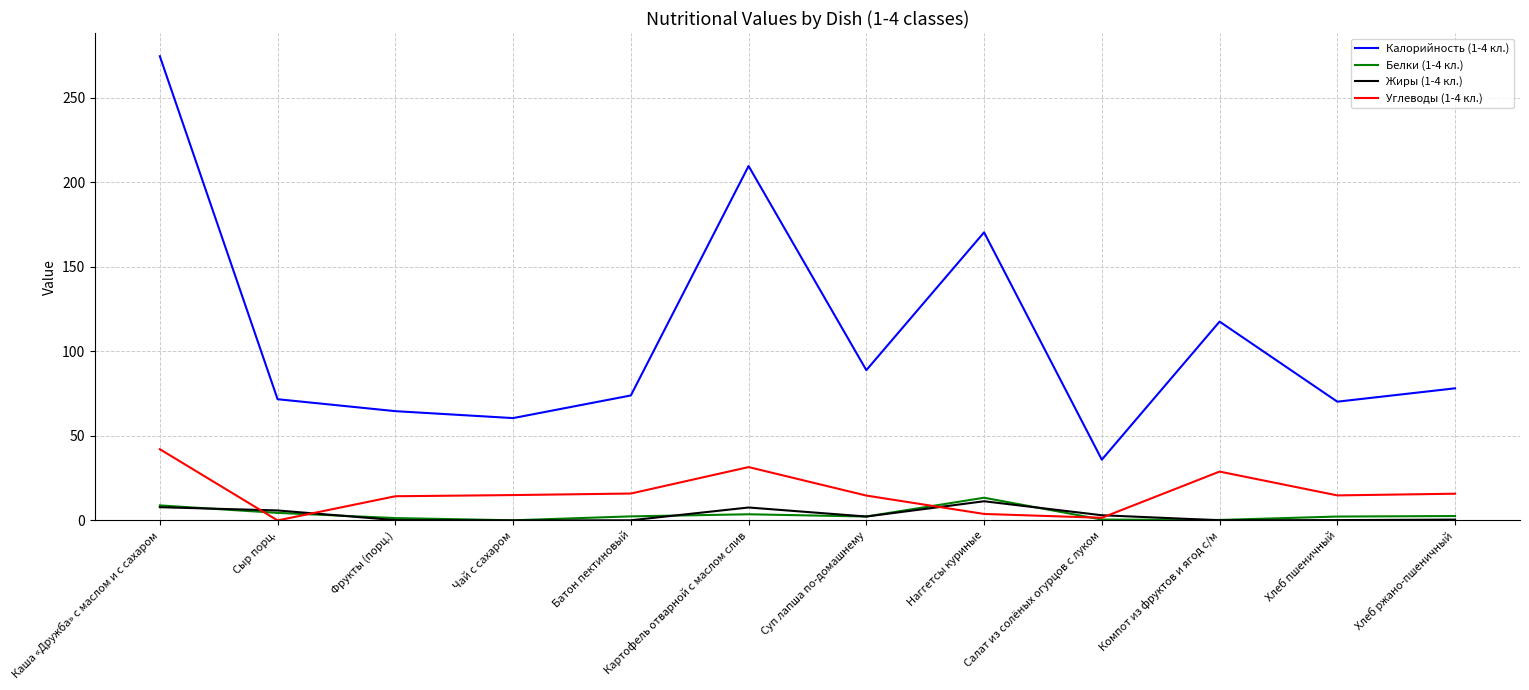

Which series changed the most between Салат из солёных огурцов с луком and Хлеб пшеничный?

Калорийность (1-4 кл.)